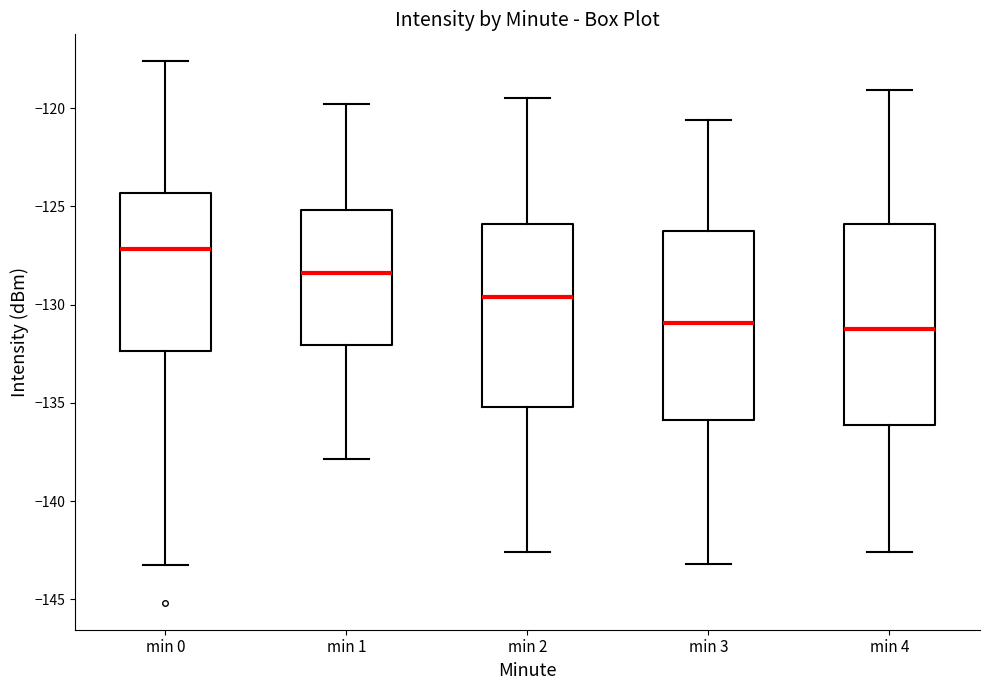

Where is the upper edge of the box for min 1 on the y-axis? The values are not printed on the chart, so give them approximately, as read against the axis.

-125.0